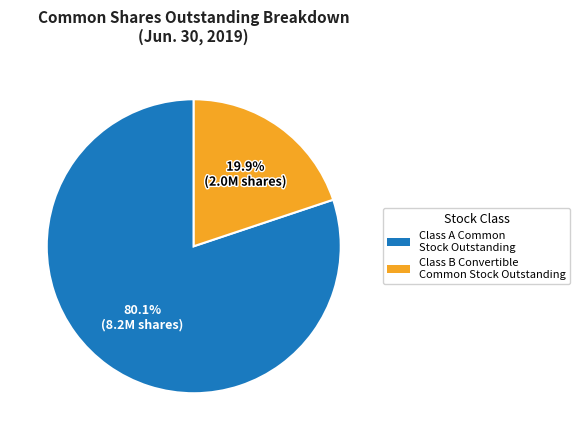

Count the number of slices in the pie.

2